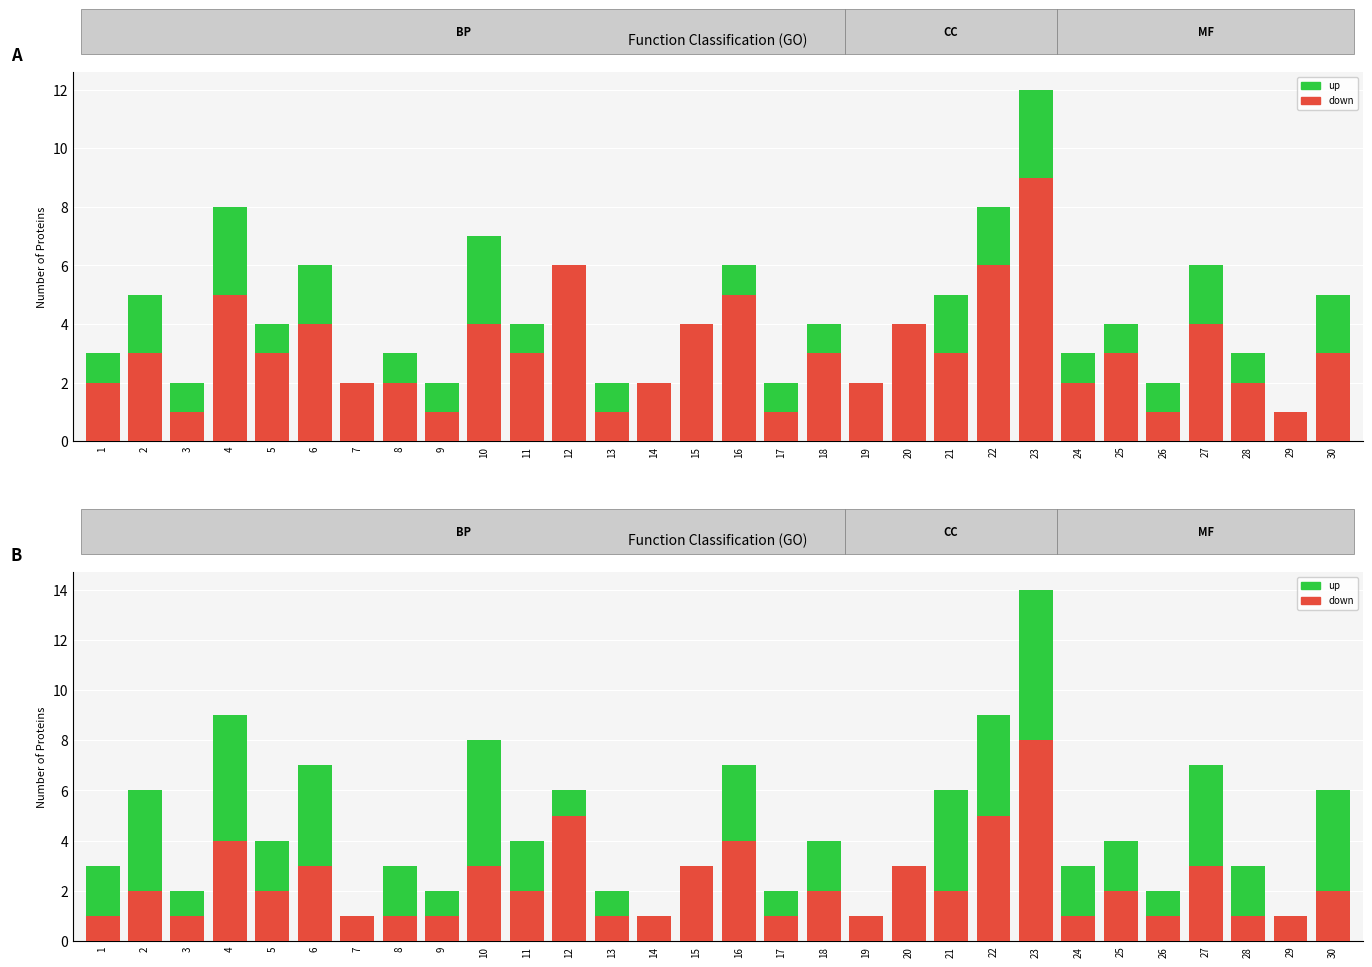

What are all the series names shown in the legend?

up, down